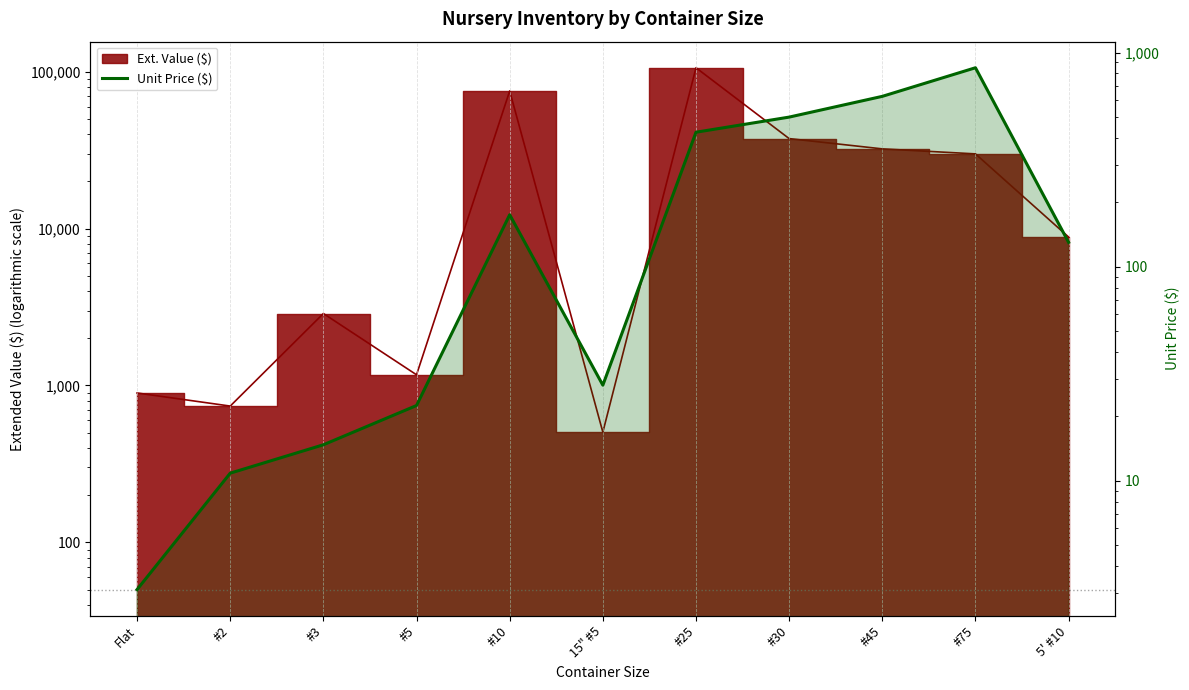

Count the number of categories in the chart.

11